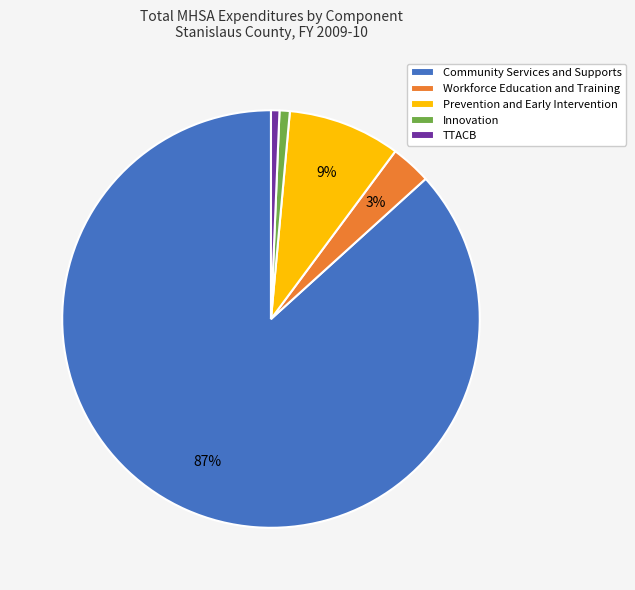

Between Community Services and Supports and Prevention and Early Intervention, which is larger?

Community Services and Supports